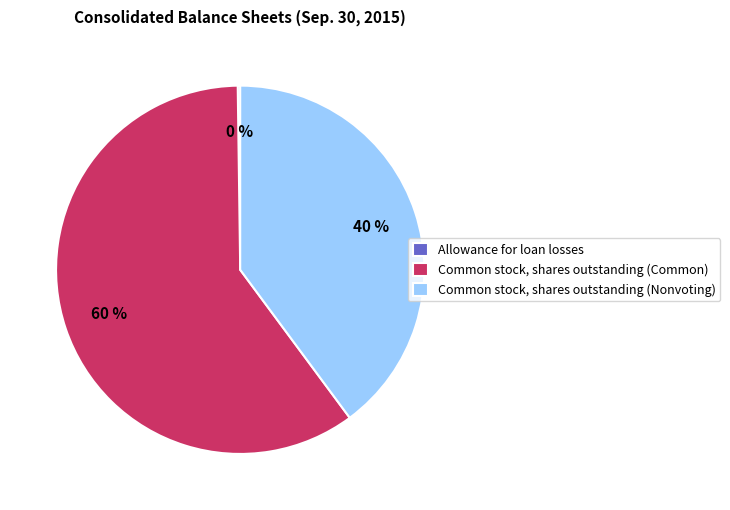

Does any single category account for the majority?

Yes